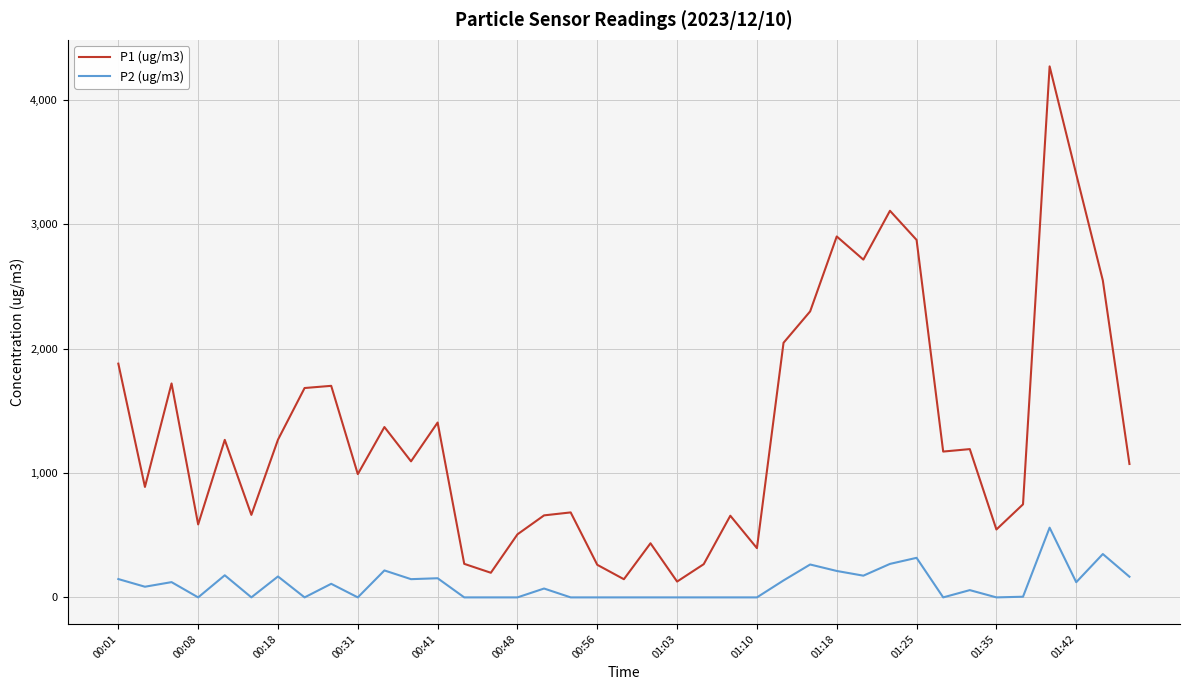

True or false: P1 (ug/m3) and P2 (ug/m3) intersect in this chart.

False